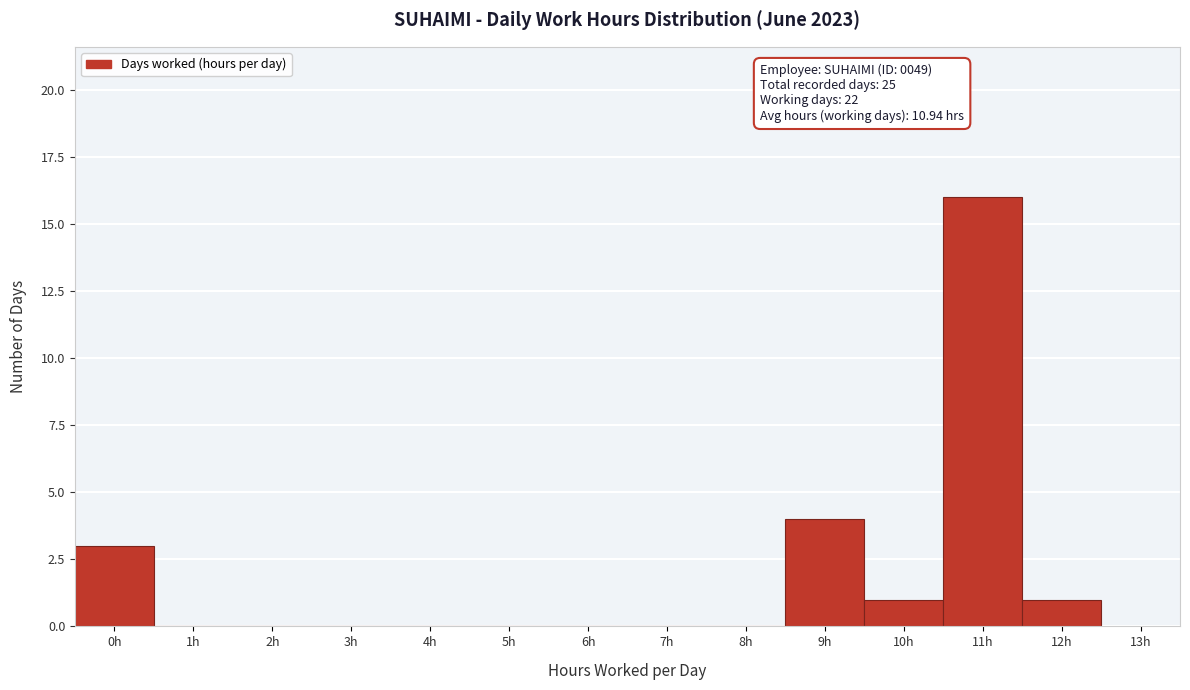

Reading left to right, transcribe all the data shown in this chart.

0h=3	1h=0	2h=0	3h=0	4h=0	5h=0	6h=0	7h=0	8h=0	9h=4	10h=1	11h=16	12h=1